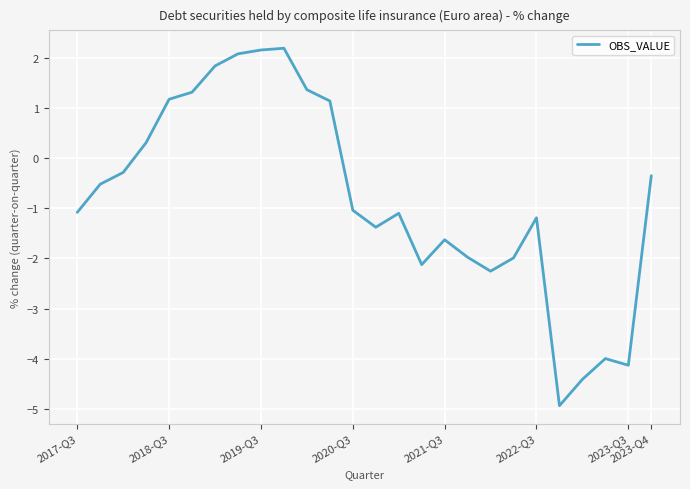

What is the difference between the maximum and minimum values?

7.1